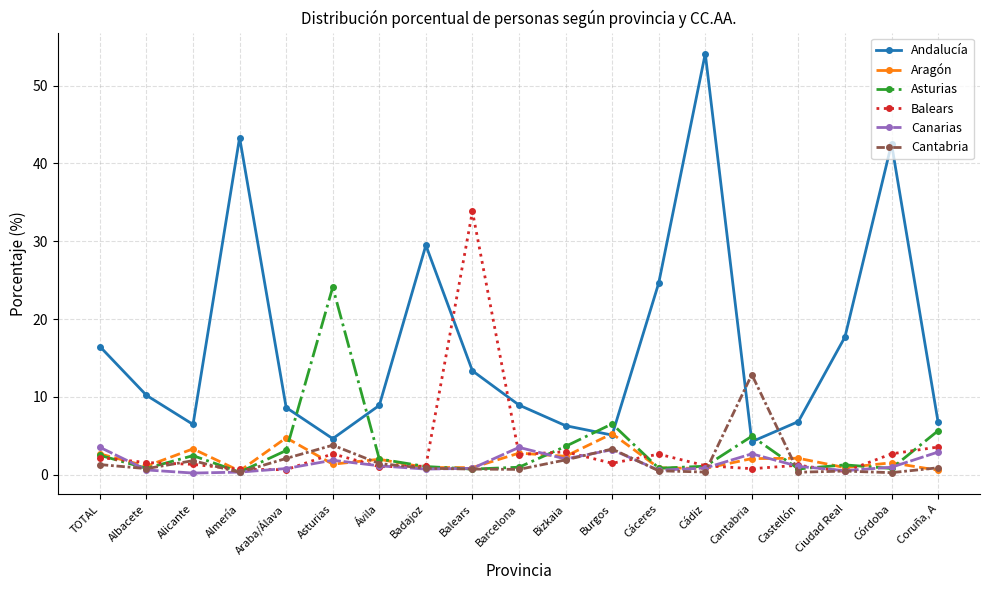

Rank the categories by Canarias value from highest to lowest.

TOTAL, Barcelona, Burgos, Coruña, A, Cantabria, Bizkaia, Asturias, Ávila, Castellón, Córdoba, Cádiz, Balears, Araba/Álava, Badajoz, Albacete, Cáceres, Ciudad Real, Almería, Alicante